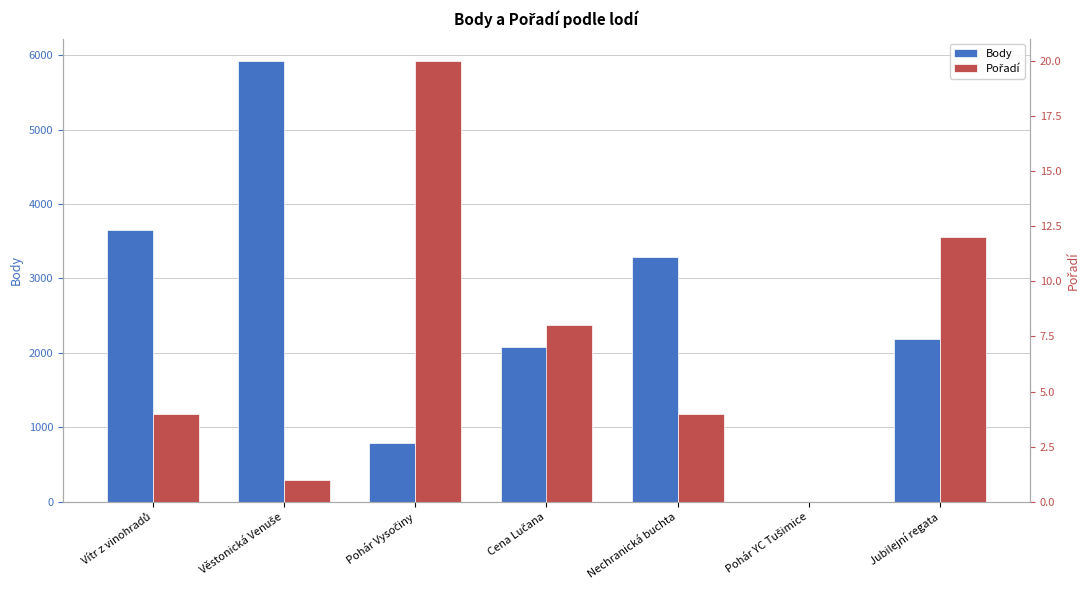

List the series in order of their peak value, lowest first.

Pořadí, Body